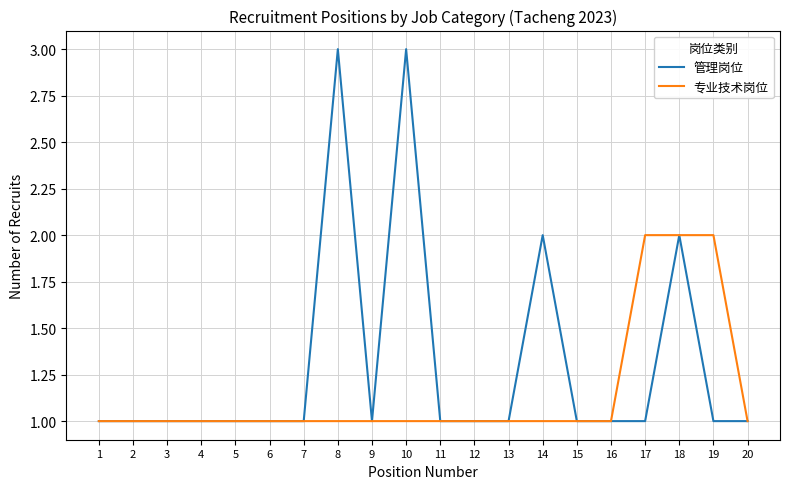

How many series are shown in this chart?

2